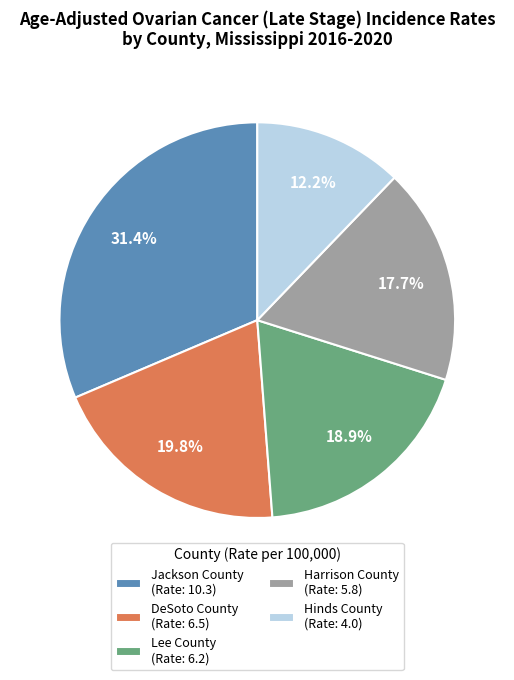

Count the number of slices in the pie.

5